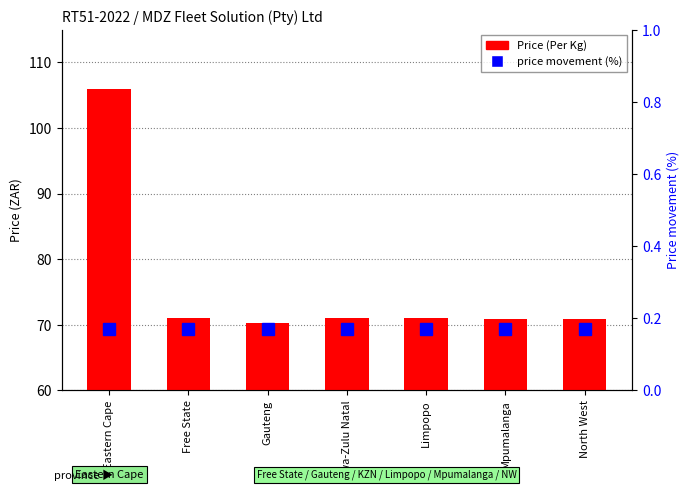

What is the label of the 3rd bar from the right?

Limpopo